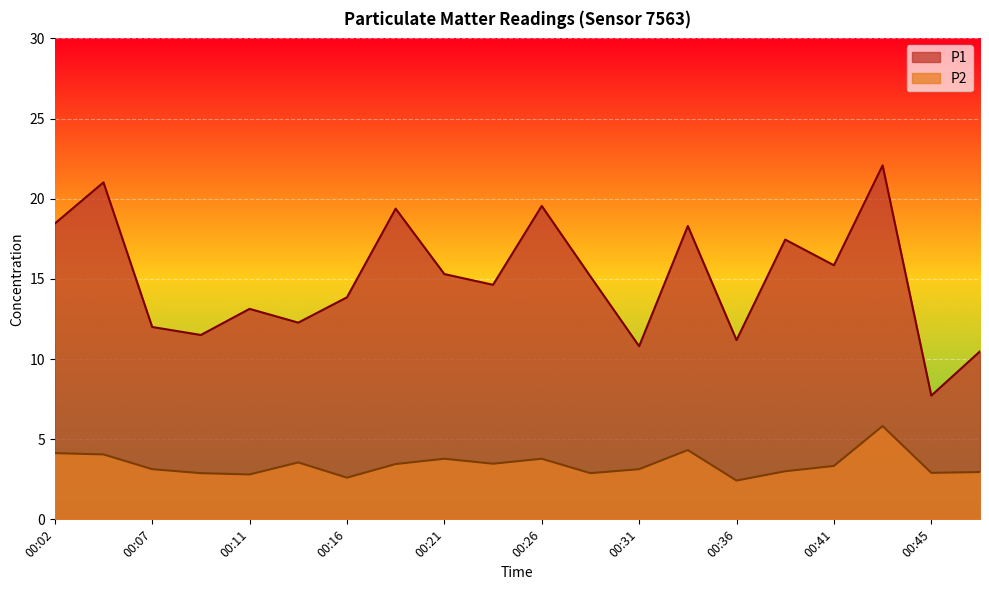

Reading left to right, extract all data points from this chart.

P1: 00:02=18.4	00:04=21.0	00:07=12.0	00:09=11.5	00:11=13.1	00:14=12.3	00:16=13.8	00:19=19.4	00:21=15.3	00:24=14.6	00:26=19.6	00:28=15.2	00:31=10.8	00:33=18.3	00:36=11.2	00:38=17.4	00:41=15.8	00:43=22.1	00:45=7.7	00:48=10.5
P2: 00:02=4.1	00:04=4.0	00:07=3.1	00:09=2.9	00:11=2.8	00:14=3.5	00:16=2.6	00:19=3.5	00:21=3.8	00:24=3.5	00:26=3.8	00:28=2.9	00:31=3.1	00:33=4.3	00:36=2.4	00:38=3.0	00:41=3.3	00:43=5.8	00:45=2.9	00:48=3.0